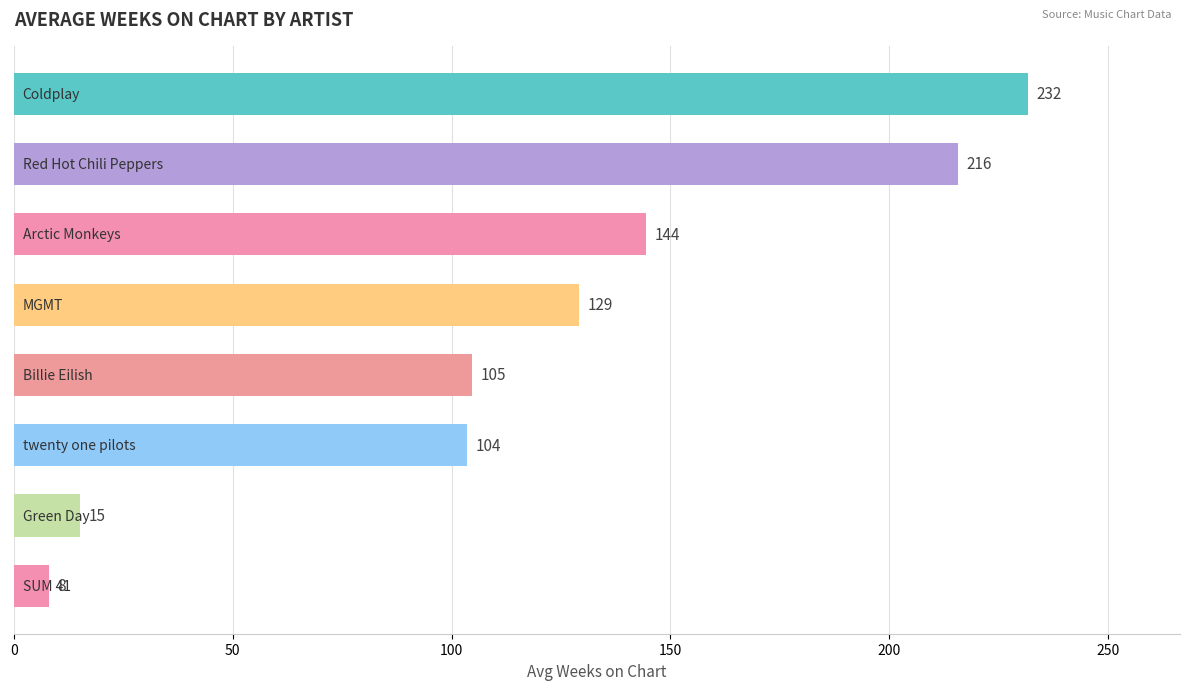

What is the maximum value shown in the chart?

231.7